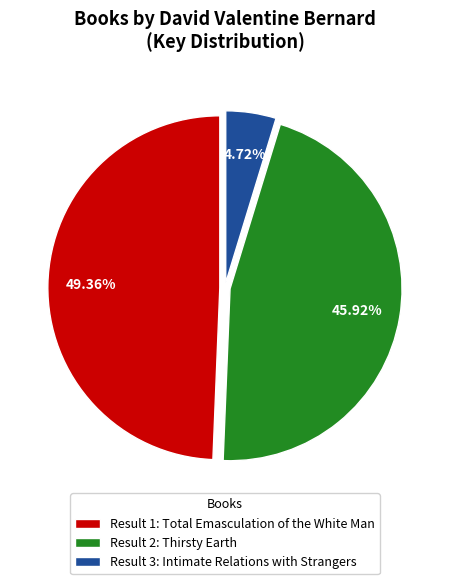

Rank the categories by value from highest to lowest.

Result 1: Total Emasculation of the White Man, Result 2: Thirsty Earth, Result 3: Intimate Relations with Strangers